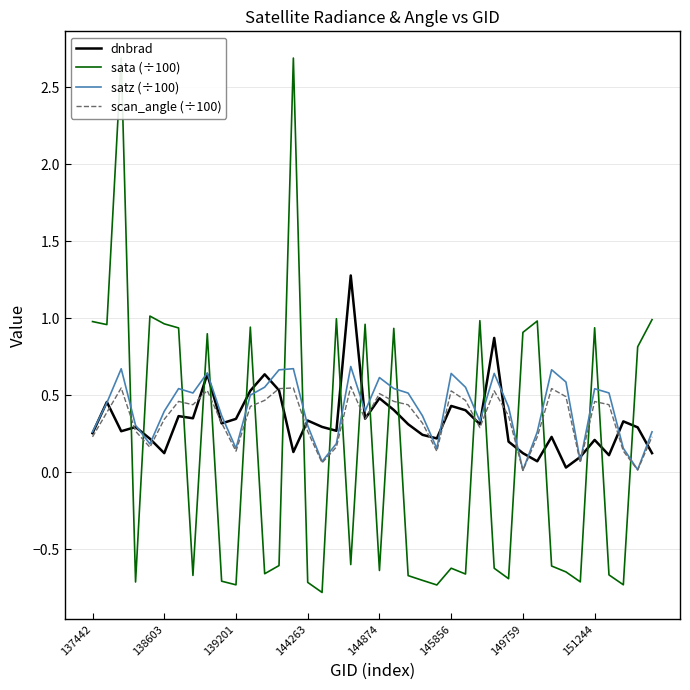

Which series has the widest spread of values?

sata (÷100)